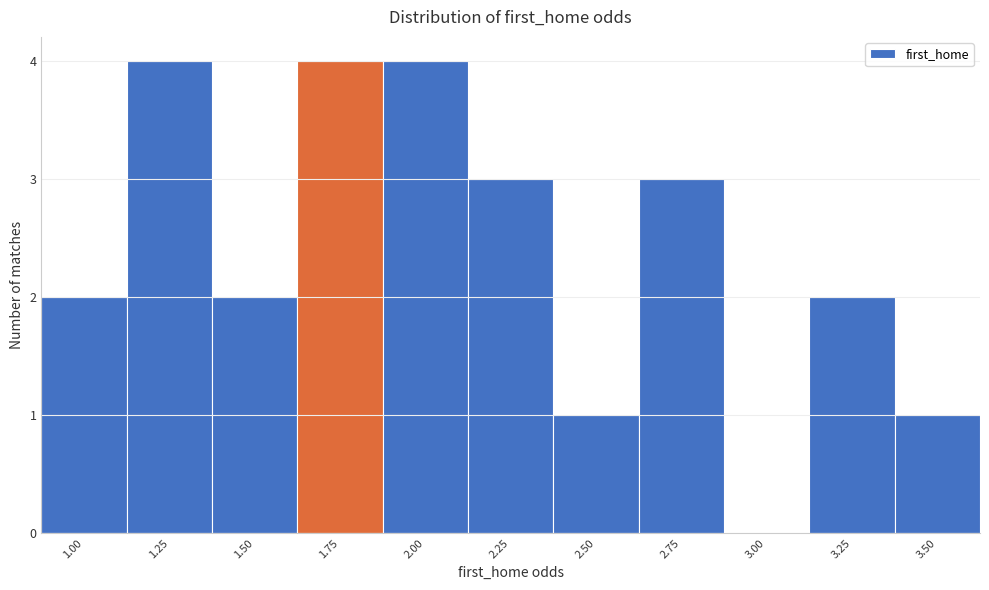

Reading left to right, extract all data points from this chart.

1.00=2	1.25=4	1.50=2	1.75=4	2.00=4	2.25=3	2.50=1	2.75=3	3.00=0	3.25=2	3.50=1